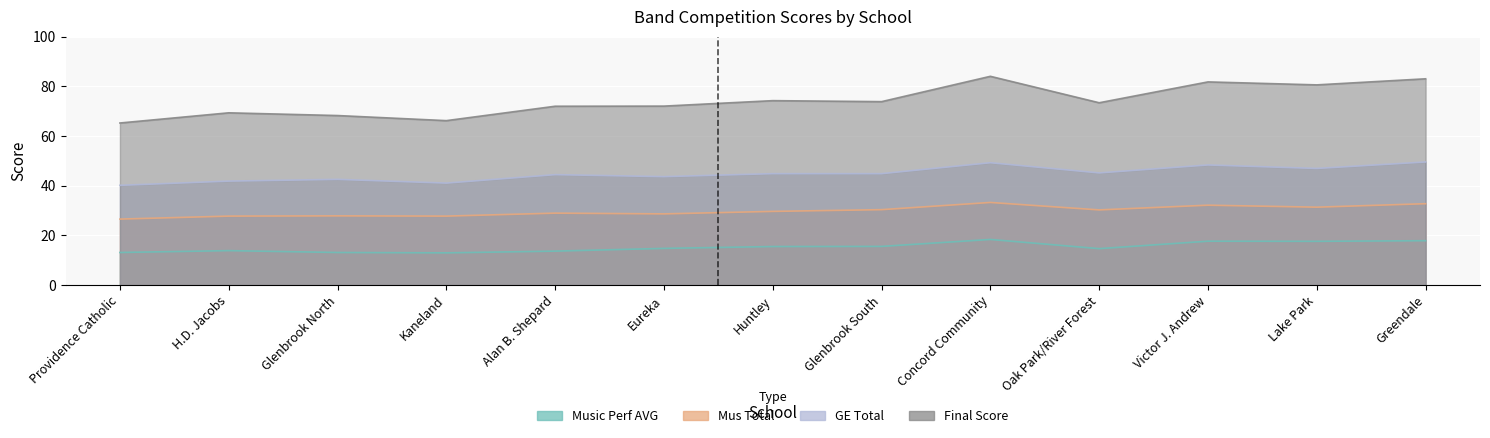

What is the difference between the second highest and minimum values in the GE Total series?

9.1